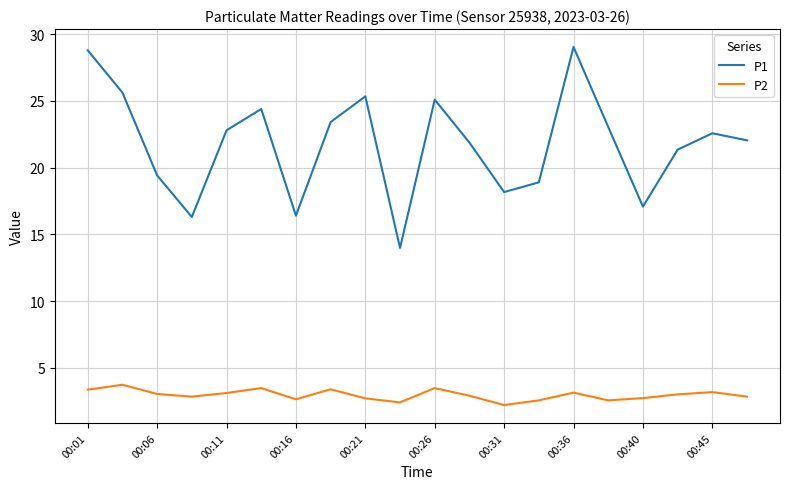

True or false: P1 and P2 cross at least once.

False